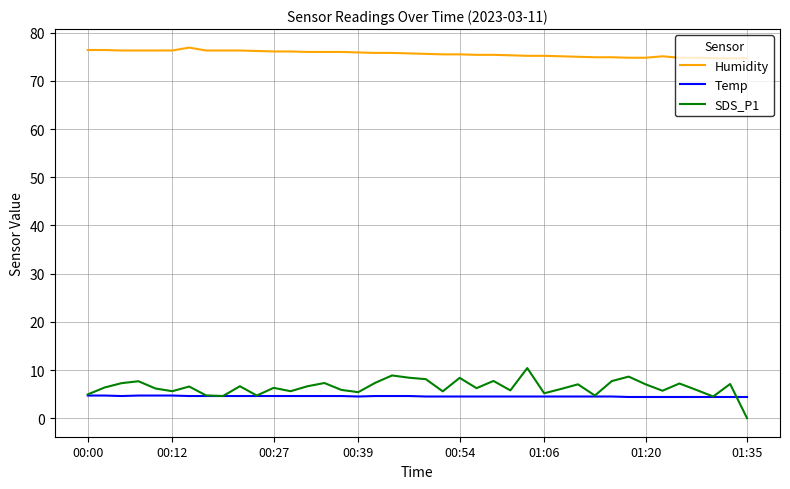

List the series in order of their peak value, highest first.

Humidity, SDS_P1, Temp